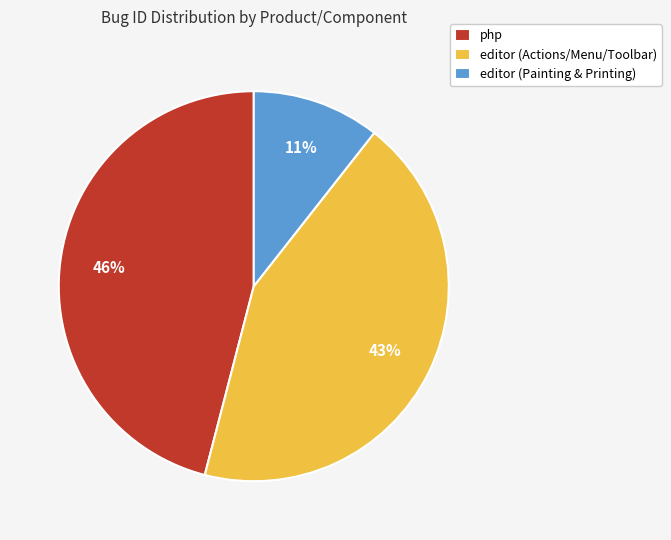

How many slices are in this pie chart?

3